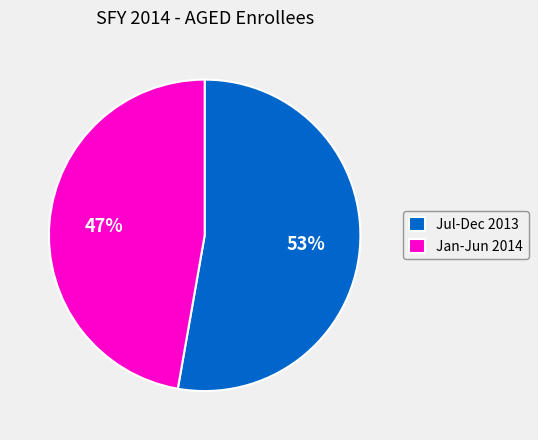

Do Jan-Jun 2014 and Jul-Dec 2013 together represent more than half of the pie?

Yes